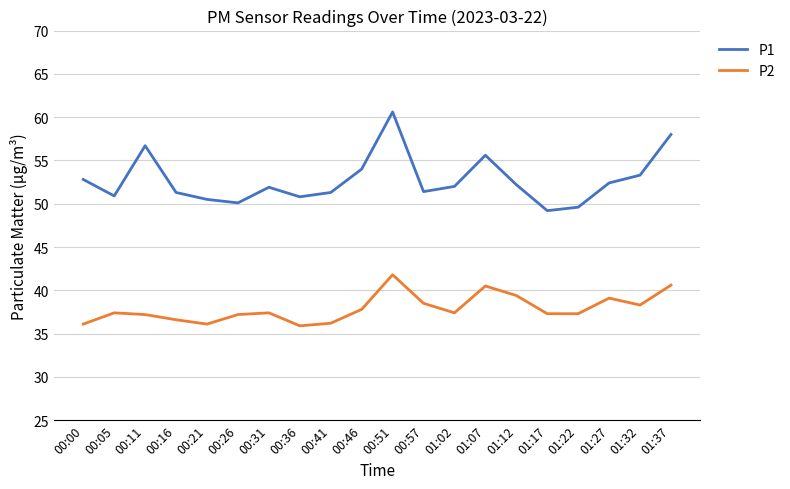

How many lines are shown in the chart?

2